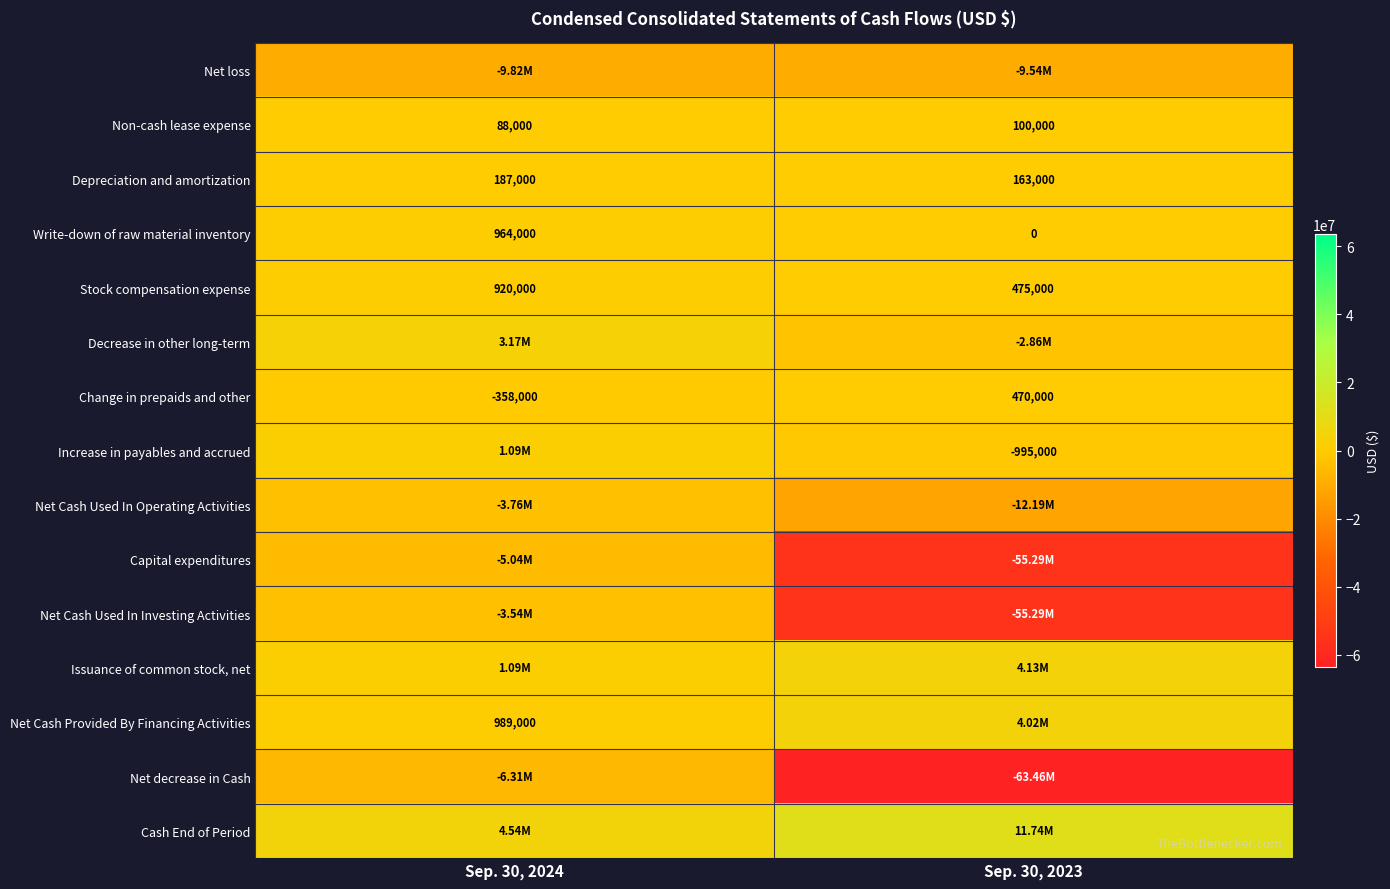

Rank the categories by Change in prepaids and other value from lowest to highest.

Sep. 30, 2024, Sep. 30, 2023